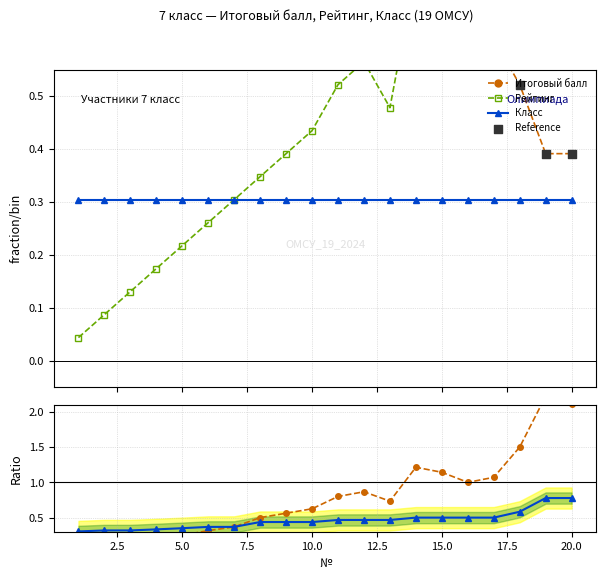

What are all the series names shown in the legend?

Итоговый балл, Рейтинг, Класс, Reference